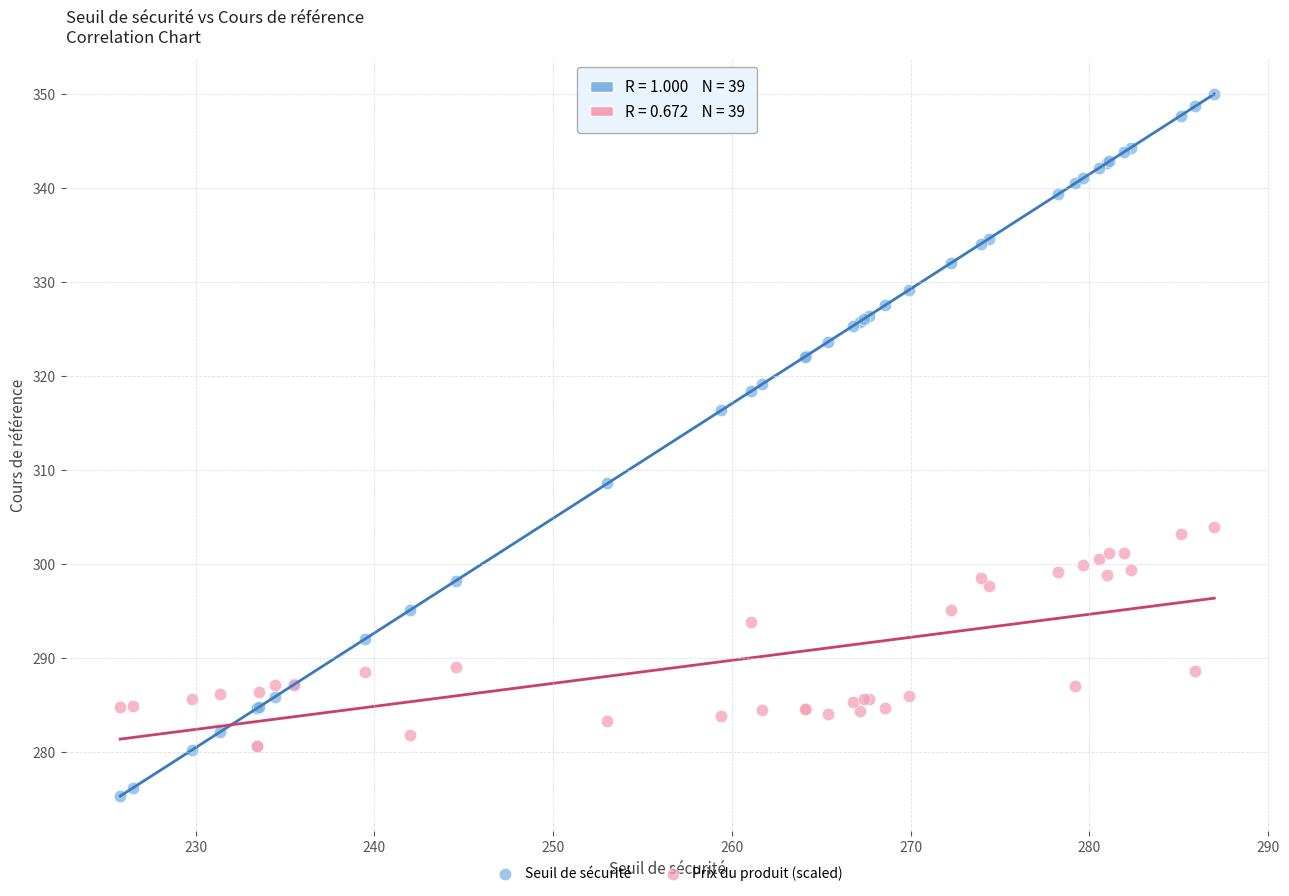

What is the X range (max minus min) for the scatter plot?

61.2